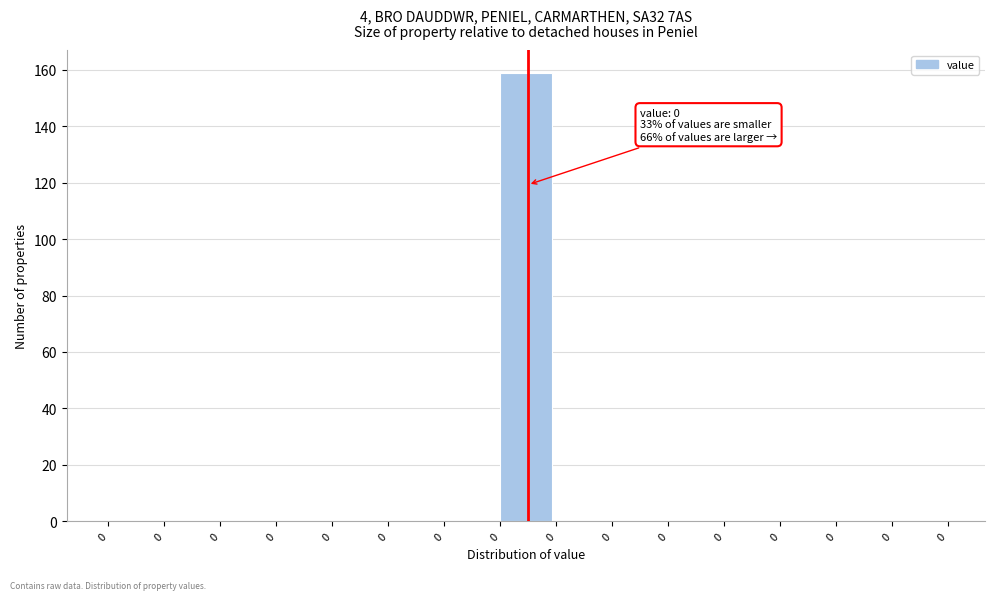

How many categories are shown in the chart?

15